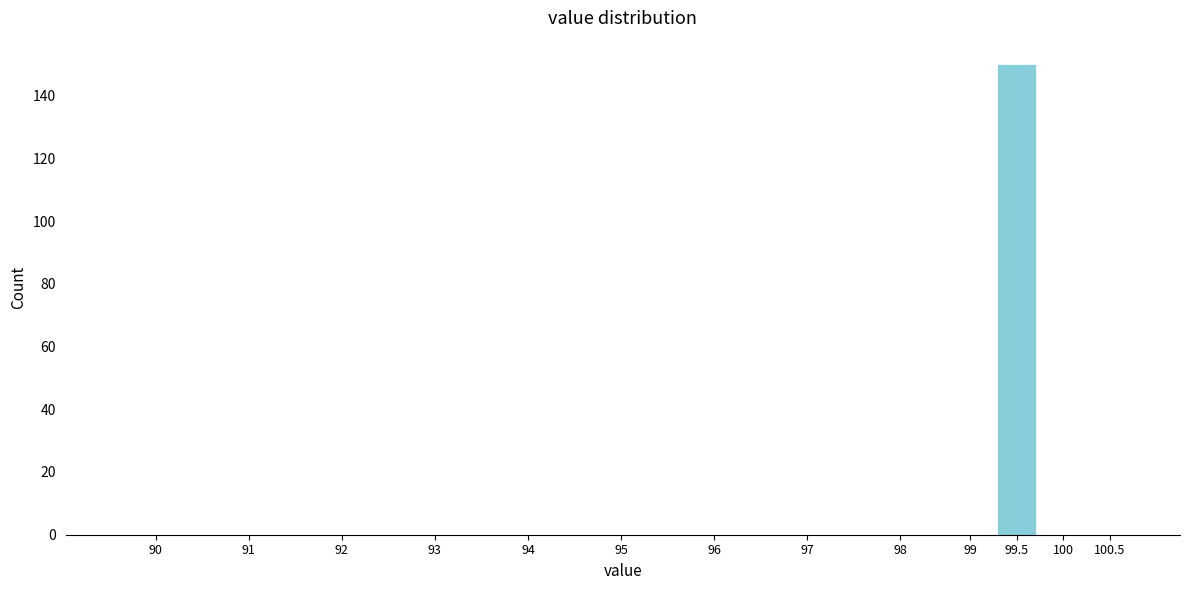

Reading right to left, list all the values displayed in this chart.

100.5=0	100=0	99.5=150	99=0	98=0	97=0	96=0	95=0	94=0	93=0	92=0	91=0	90=0